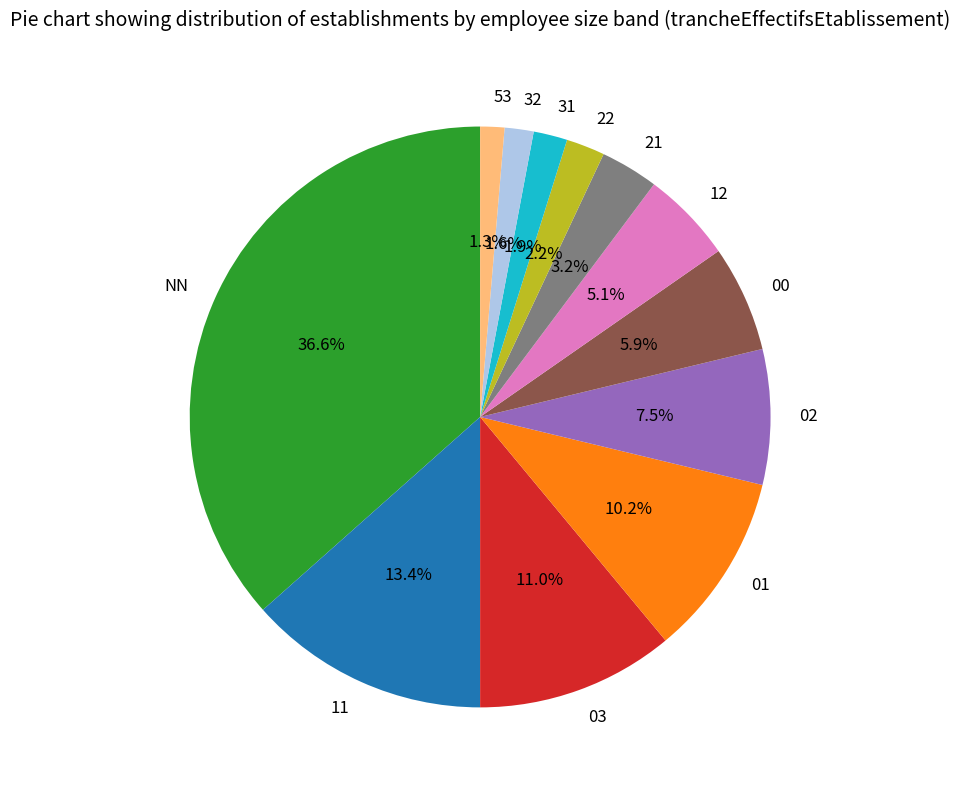

What percentage do 21 and 01 together represent?

13.4%